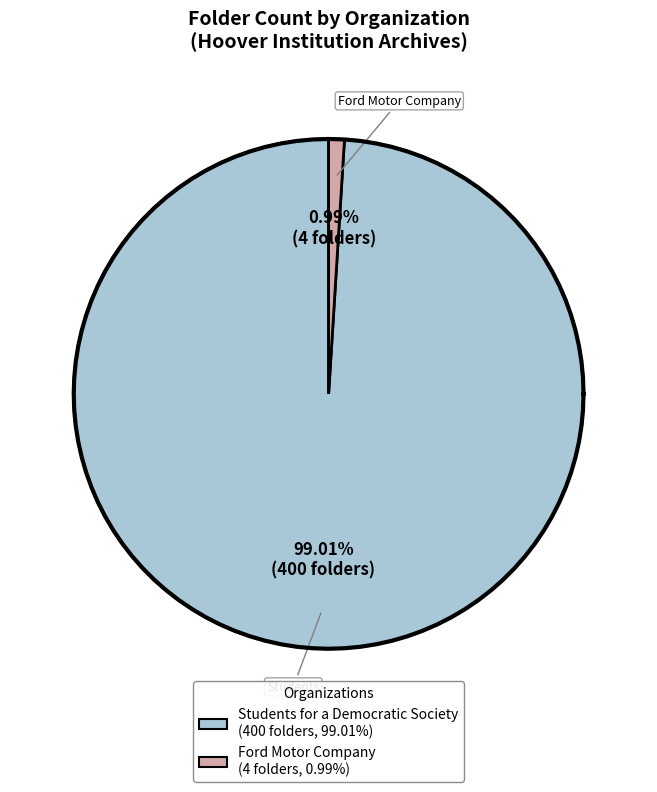

To the nearest percent, what portion does Ford Motor Company represent?

1%